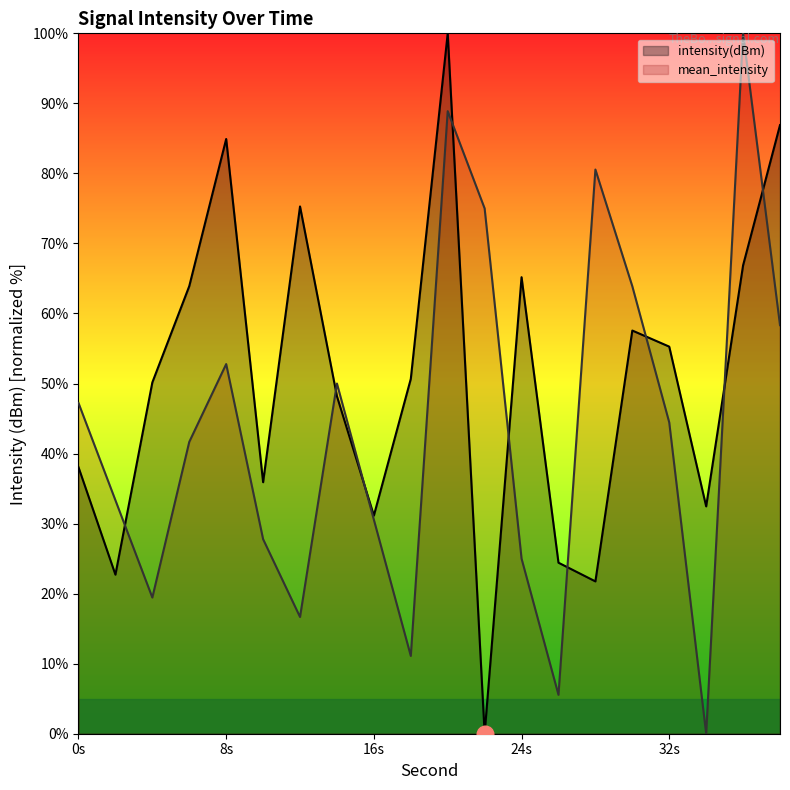

How many lines are shown in the chart?

2